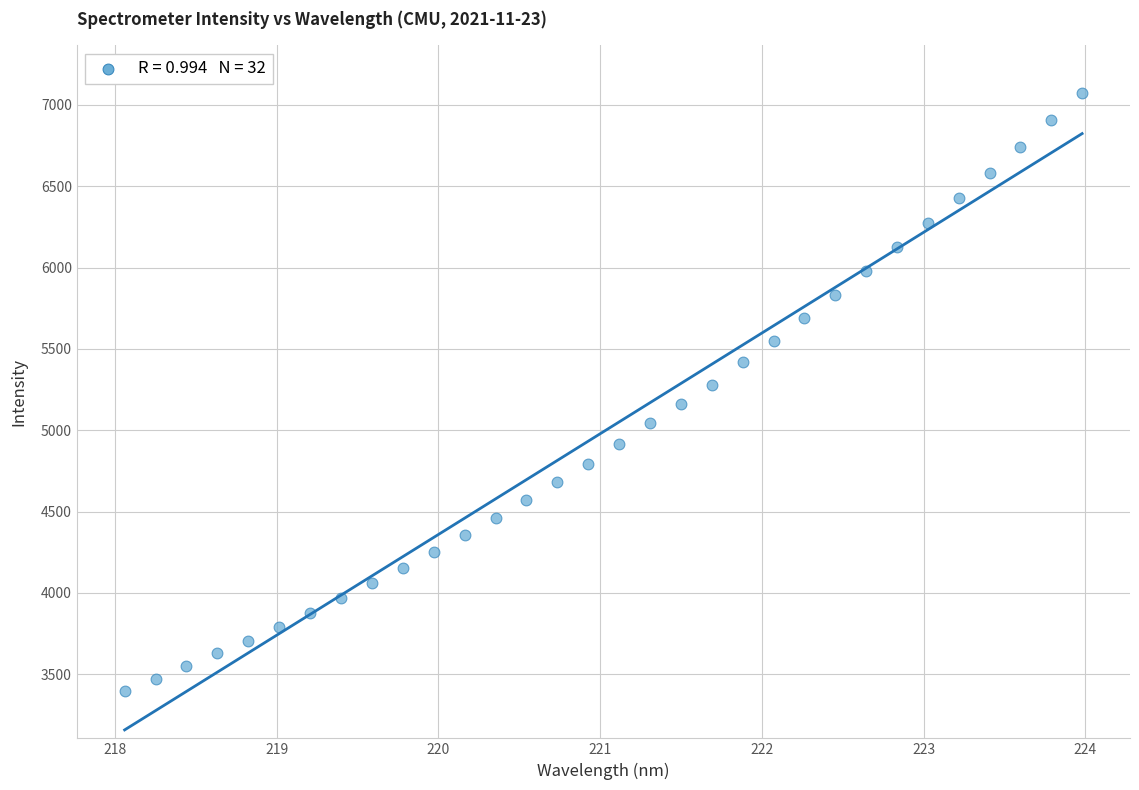

What is the range of X values (max minus min)?

5.9